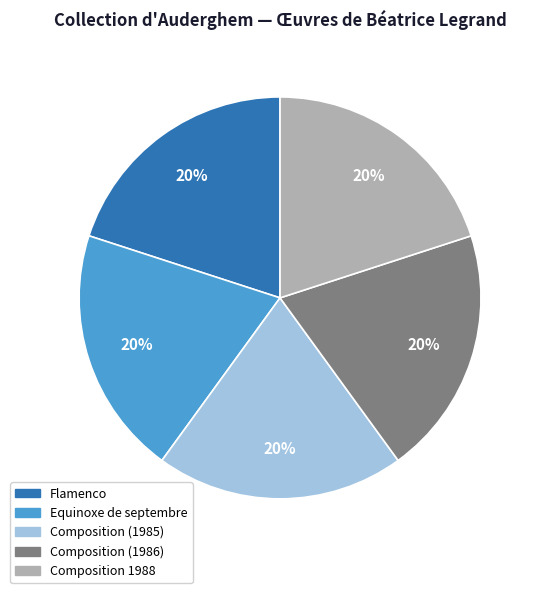

To the nearest percent, what is the average slice percentage?

20%